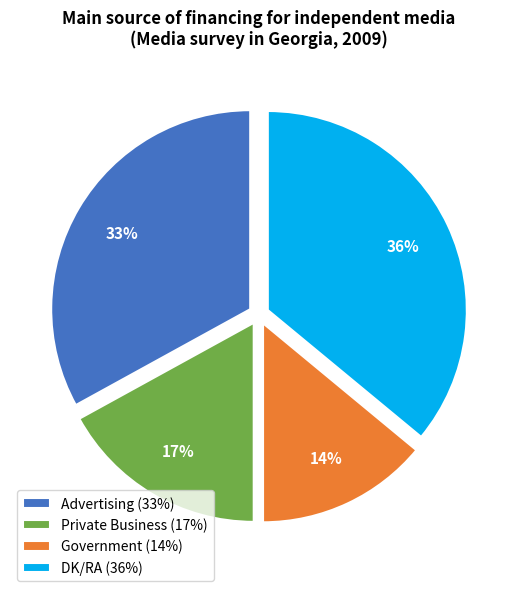

Is there any slice that represents more than half of the pie?

No